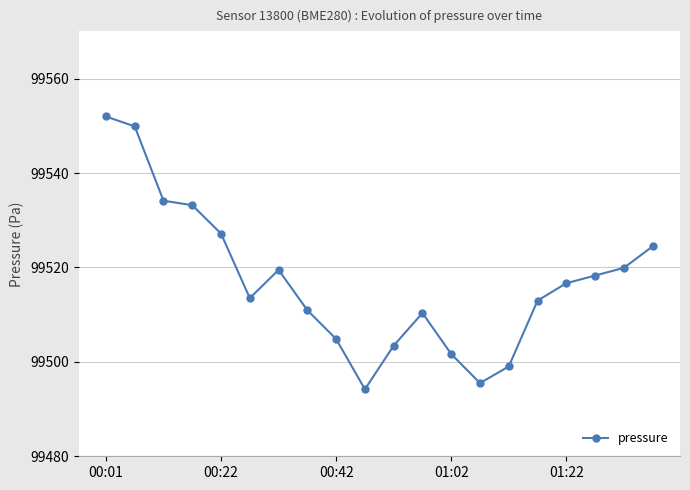

What is the difference between the second highest and minimum values?

55.7